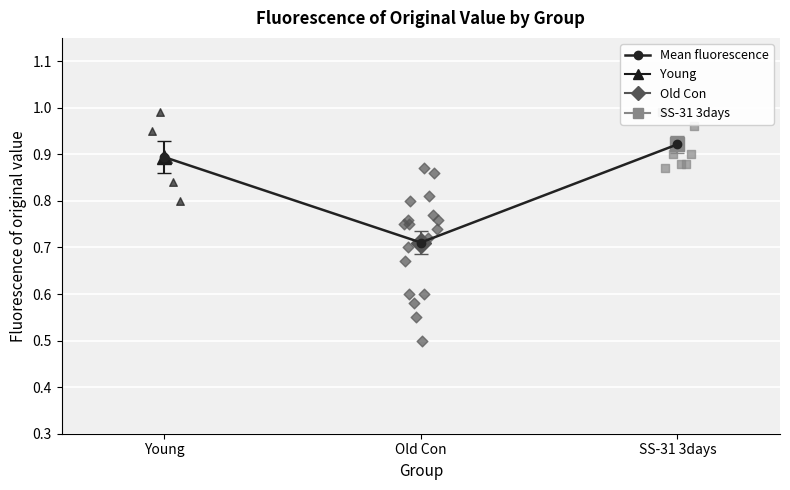

What is the change in value from Young to Old Con?

-0.2